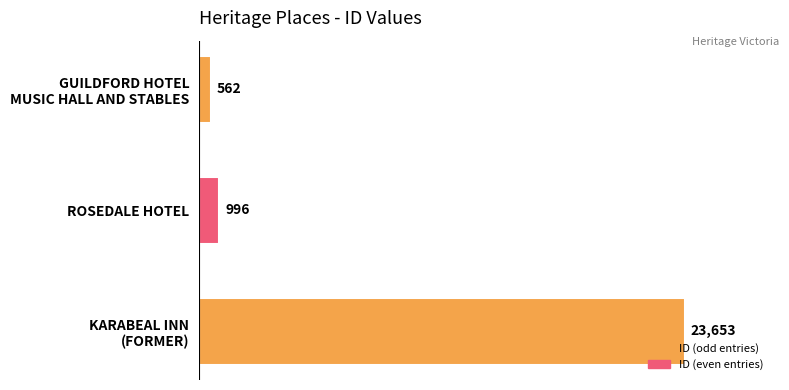

The chart shows a value of 996 at ROSEDALE HOTEL. True or false?

True